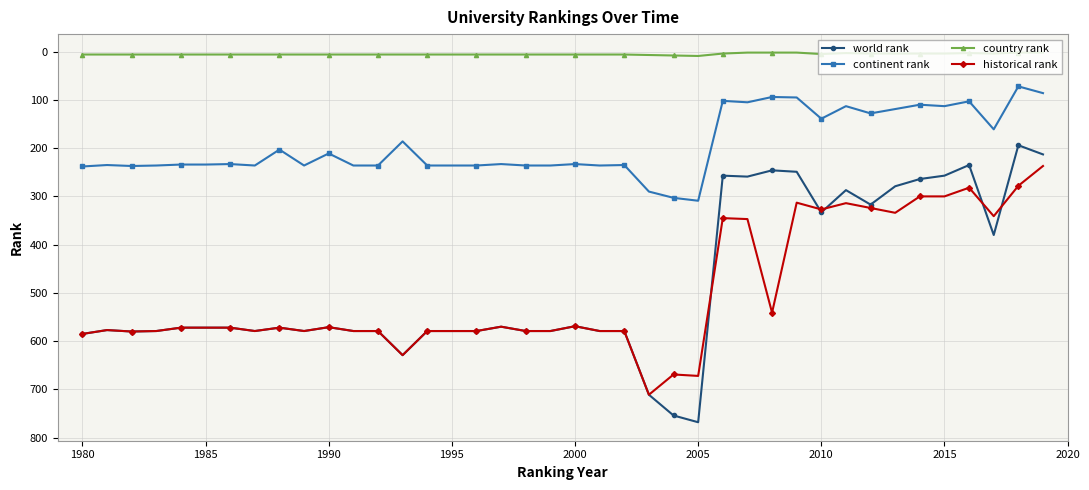

What are all the series names shown in the legend?

world rank, continent rank, country rank, historical rank